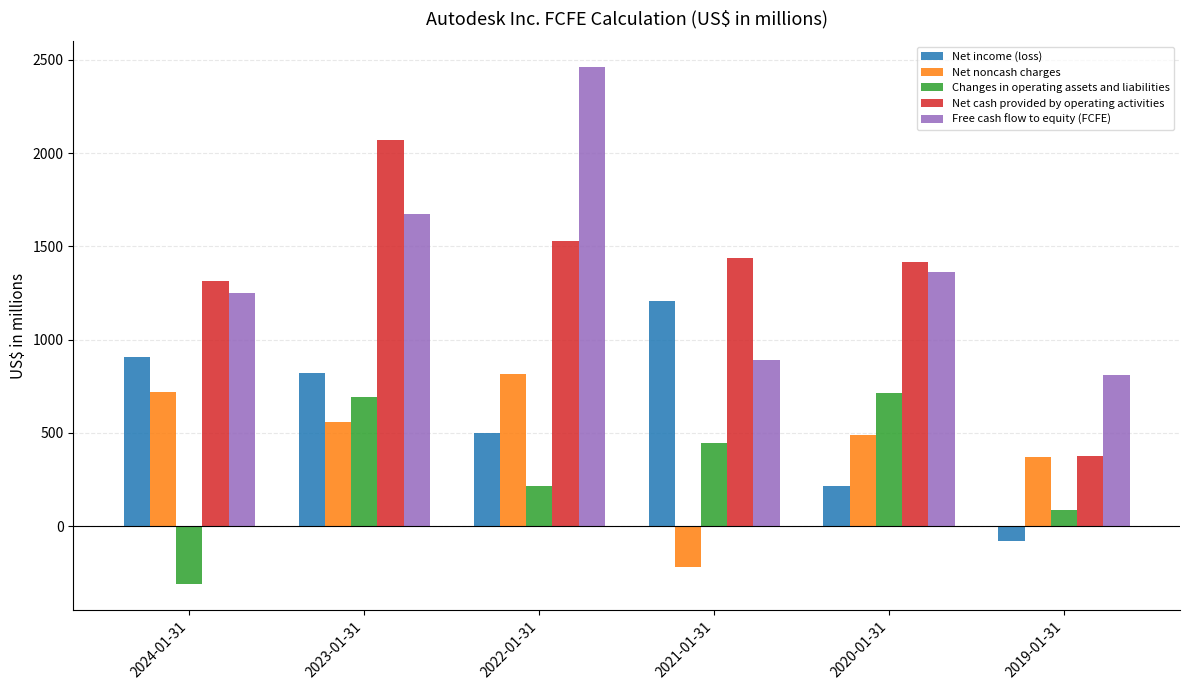

True or false: Net cash provided by operating activities has a value of 2071 at 2023-01-31.

True